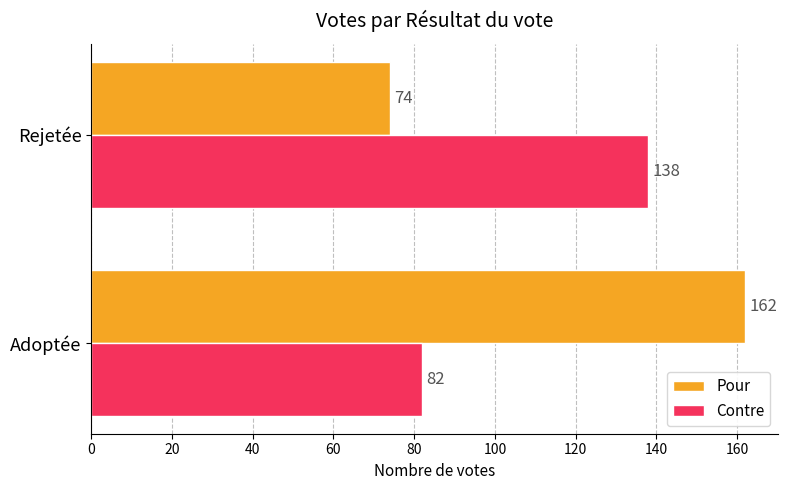

At which category does the chart reach its minimum across all series?

Rejetée